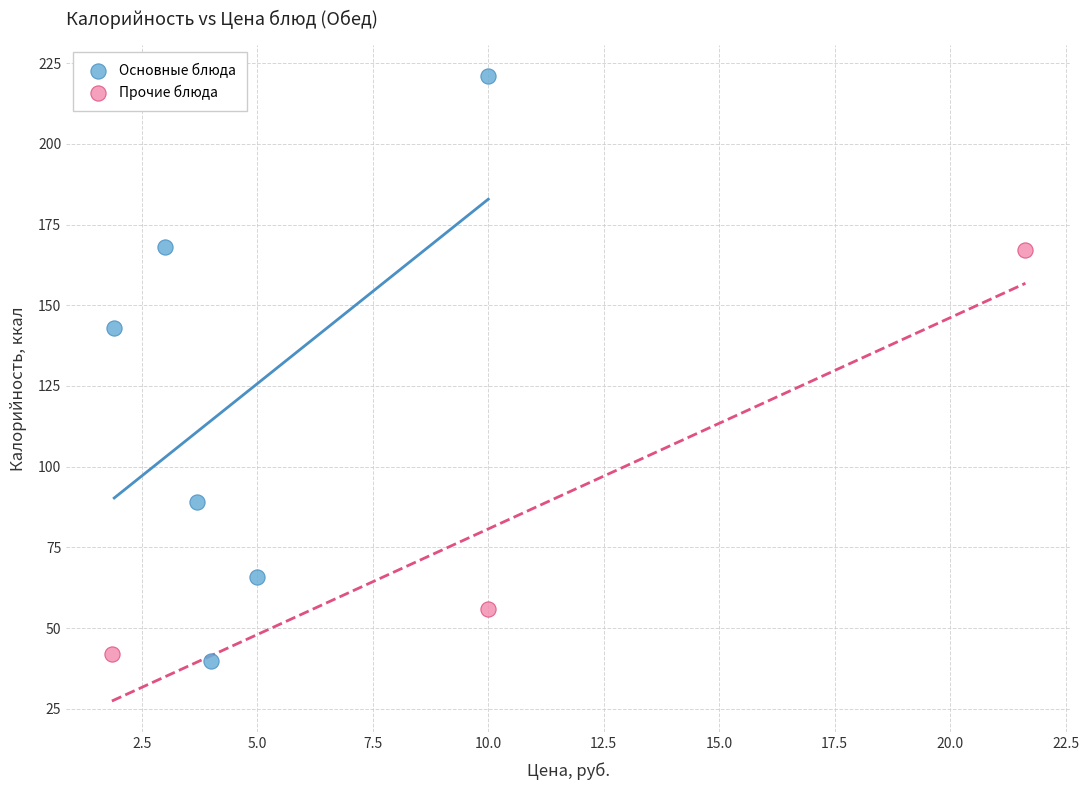

Which series reaches the maximum Y coordinate?

Основные блюда